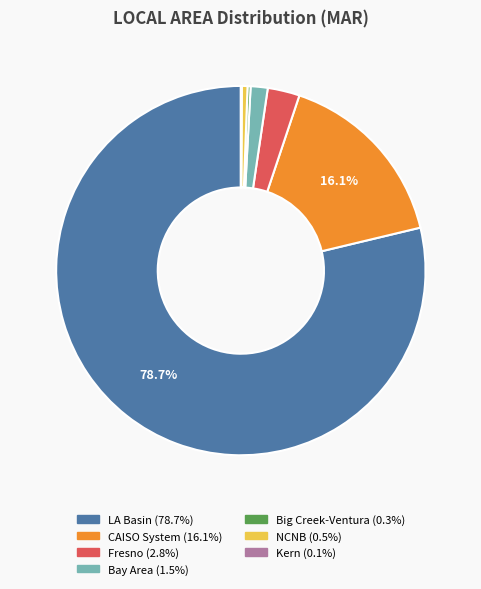

To the nearest percent, what is the average slice percentage?

14%